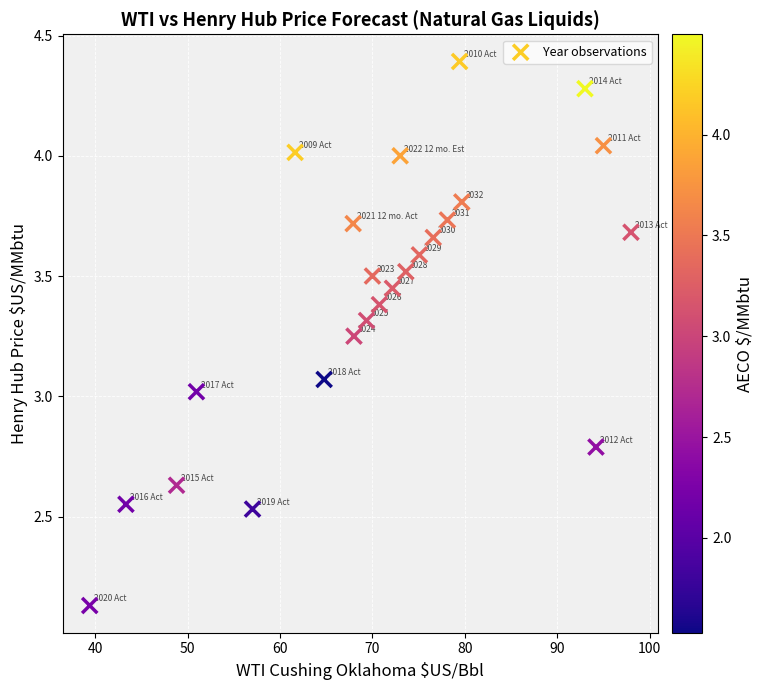

What is the range of Y values (max minus min)?

2.3